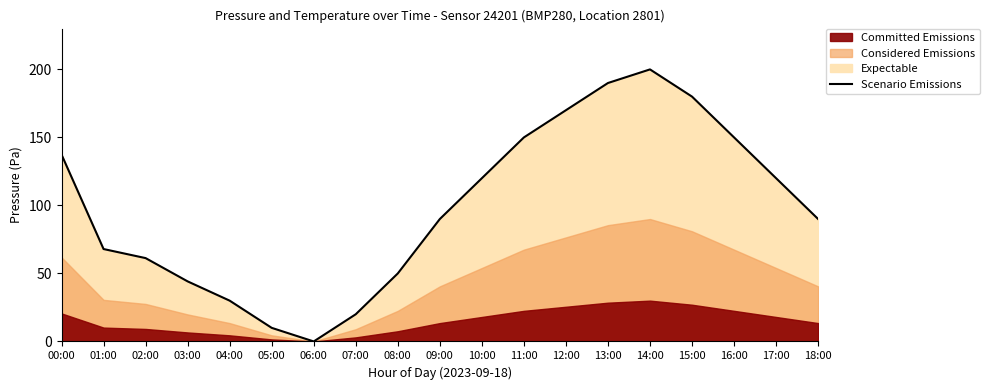

How many lines are shown in the chart?

1